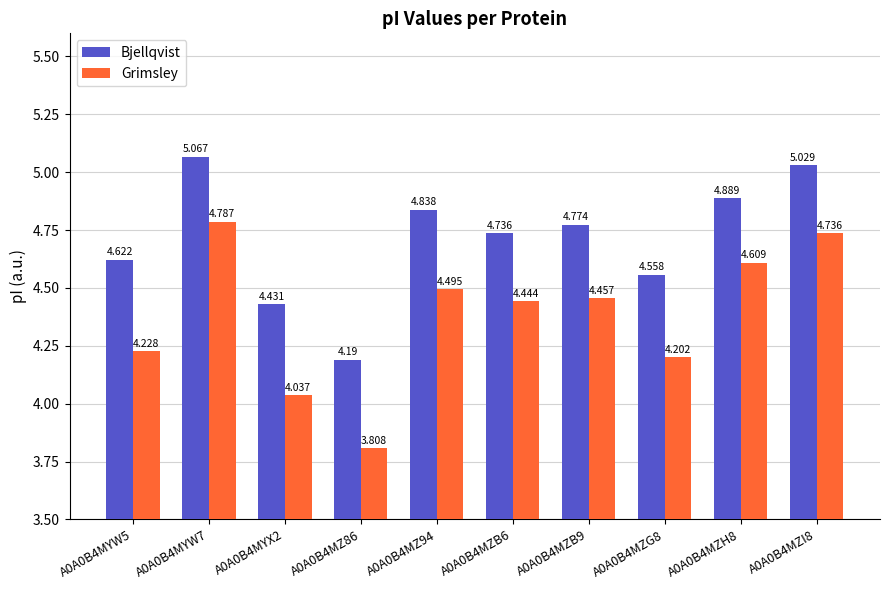

What position from the right is A0A0B4MZG8?

3